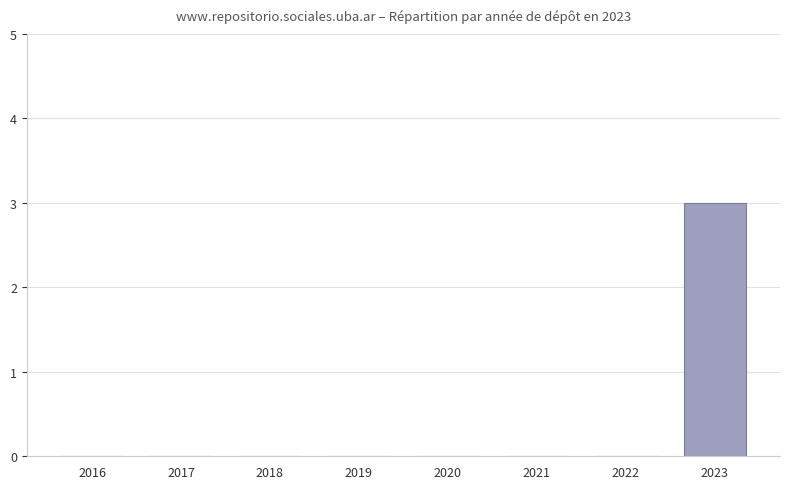

Reading left to right, list all the values displayed in this chart.

2016=0	2017=0	2018=0	2019=0	2020=0	2021=0	2022=0	2023=3